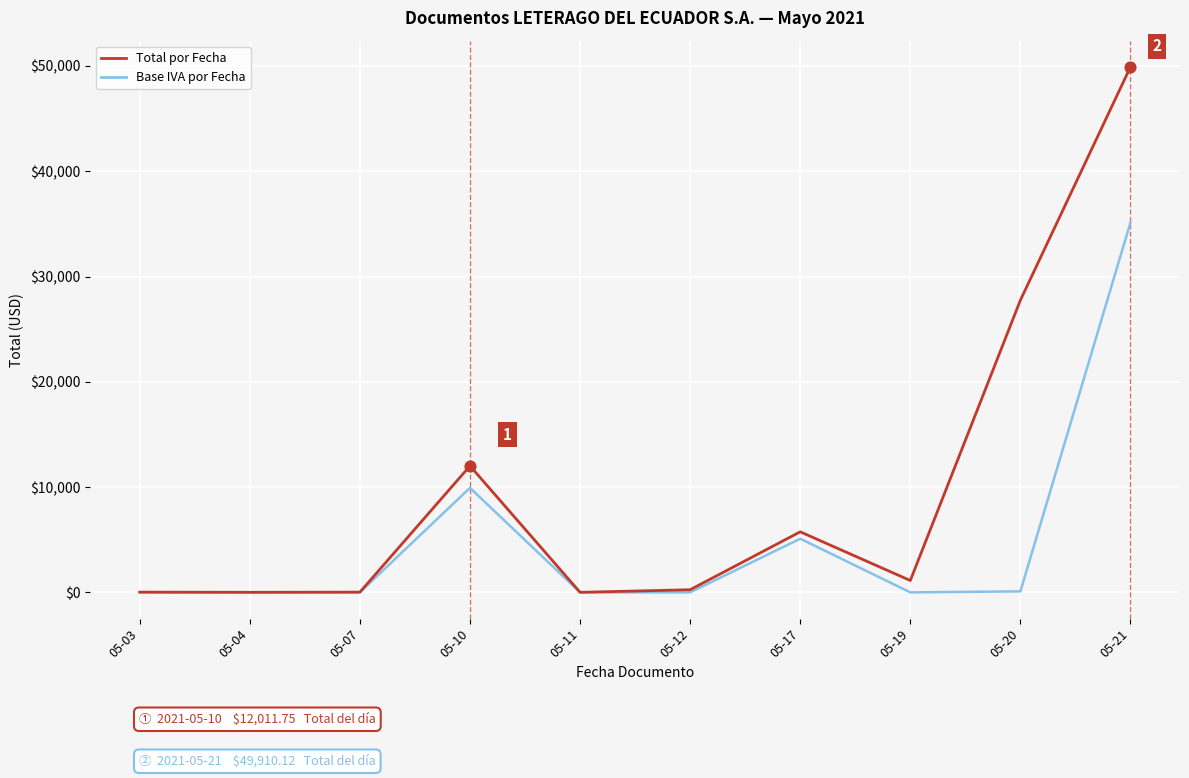

What is the difference between the highest and lowest values at 05-19?

1126.1